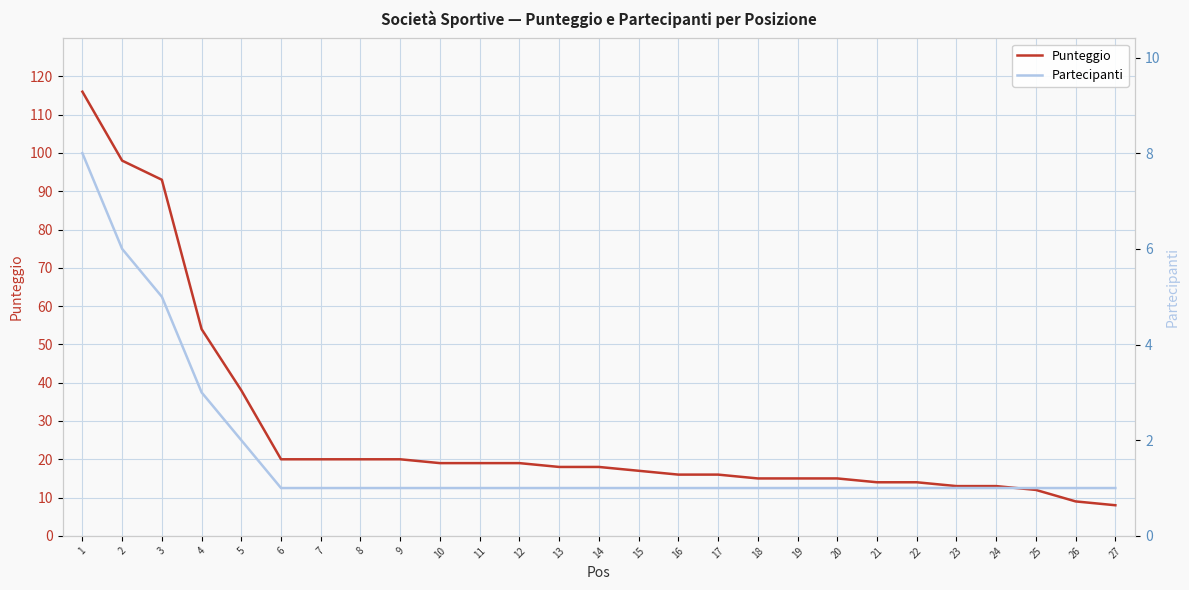

Is it true that Punteggio equals 5 at 27?

False